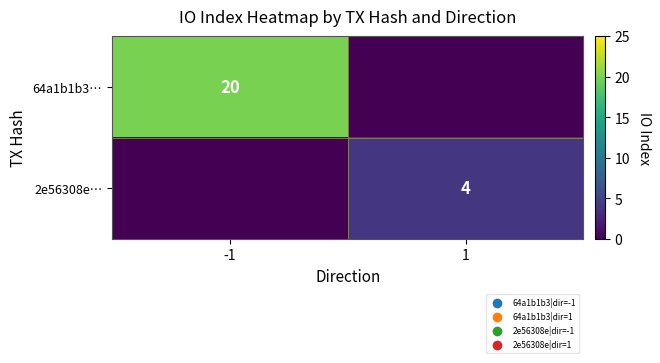

Is it true that 2e56308e… equals 1 at 1?

False